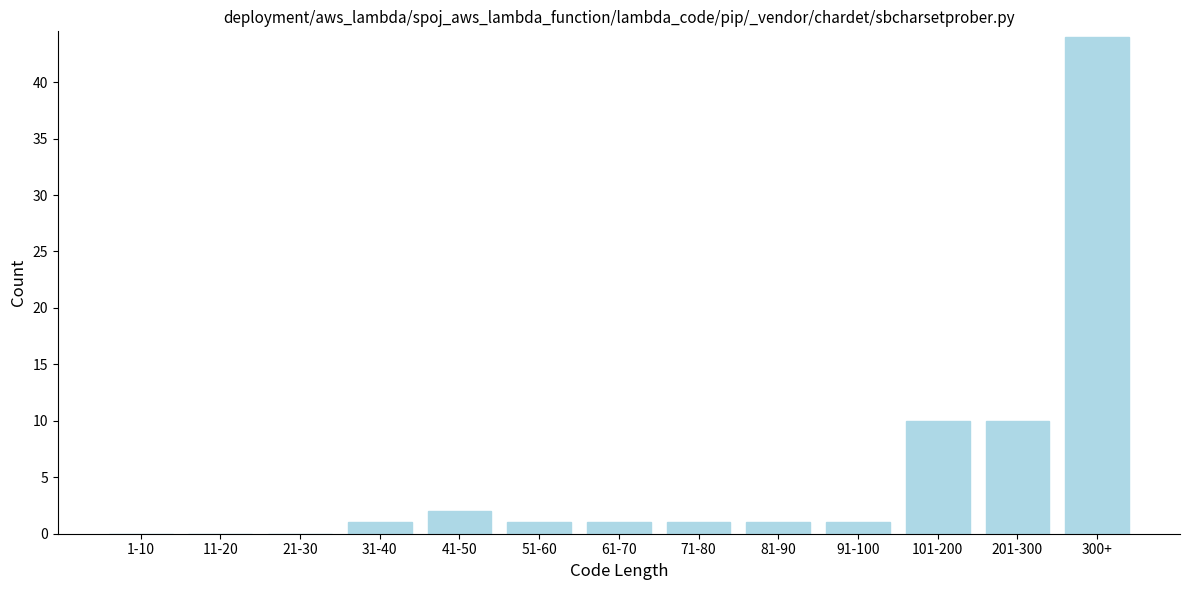

Reading right to left, list all the values displayed in this chart.

300+=44	201-300=10	101-200=10	91-100=1	81-90=1	71-80=1	61-70=1	51-60=1	41-50=2	31-40=1	21-30=0	11-20=0	1-10=0